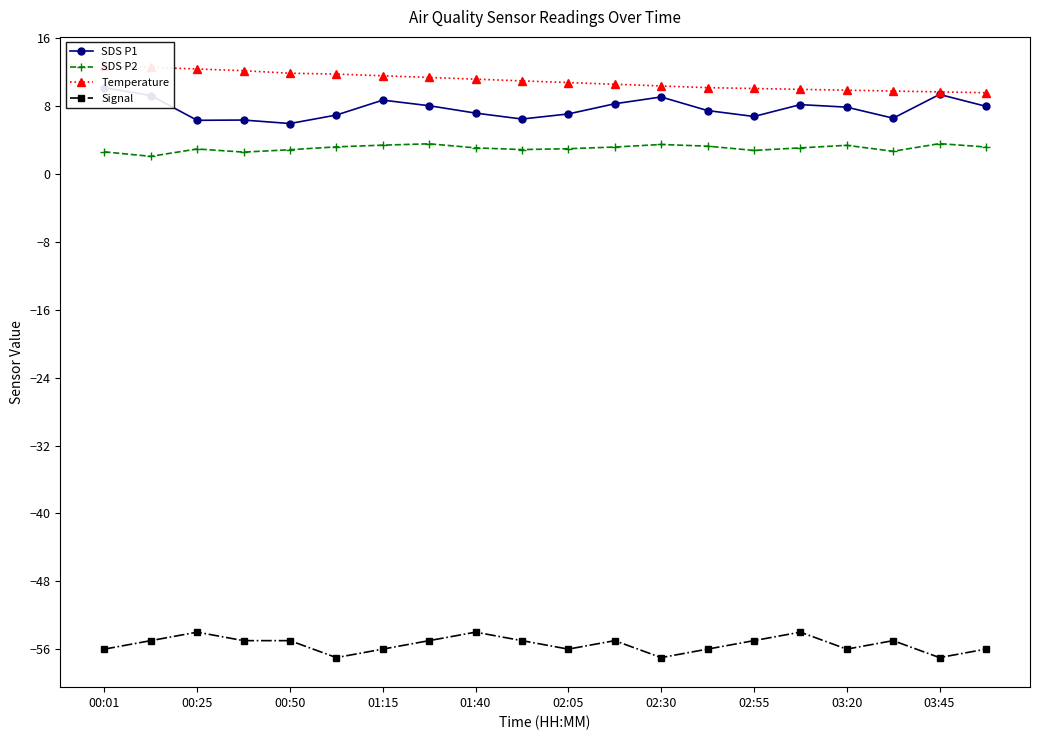

What are all the series names shown in the legend?

SDS P1, SDS P2, Temperature, Signal